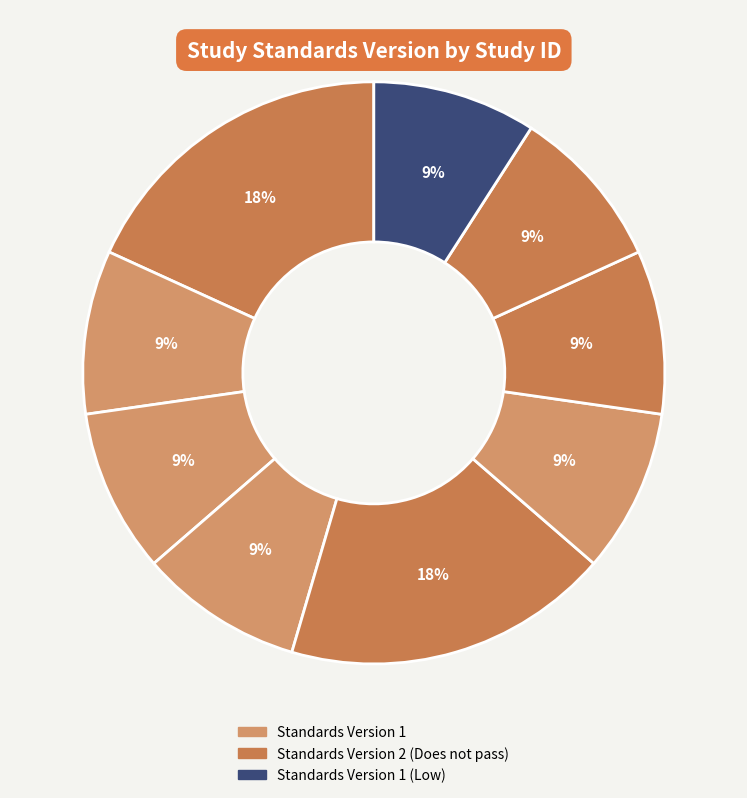

Count the number of slices in the pie.

9